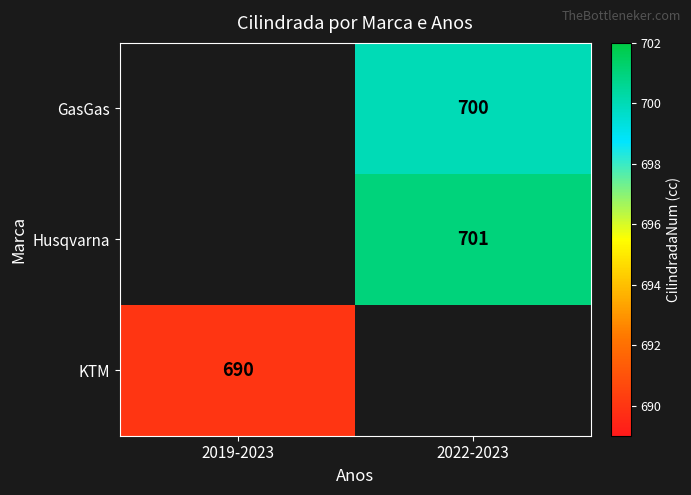

The KTM series shows 690 at 2019-2023. True or false?

True